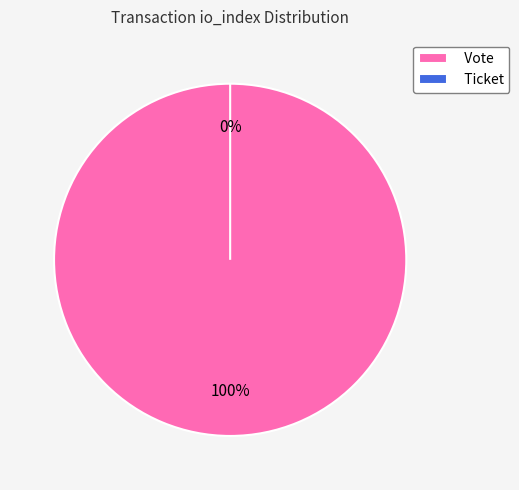

Rank the categories by value from highest to lowest.

Vote, Ticket